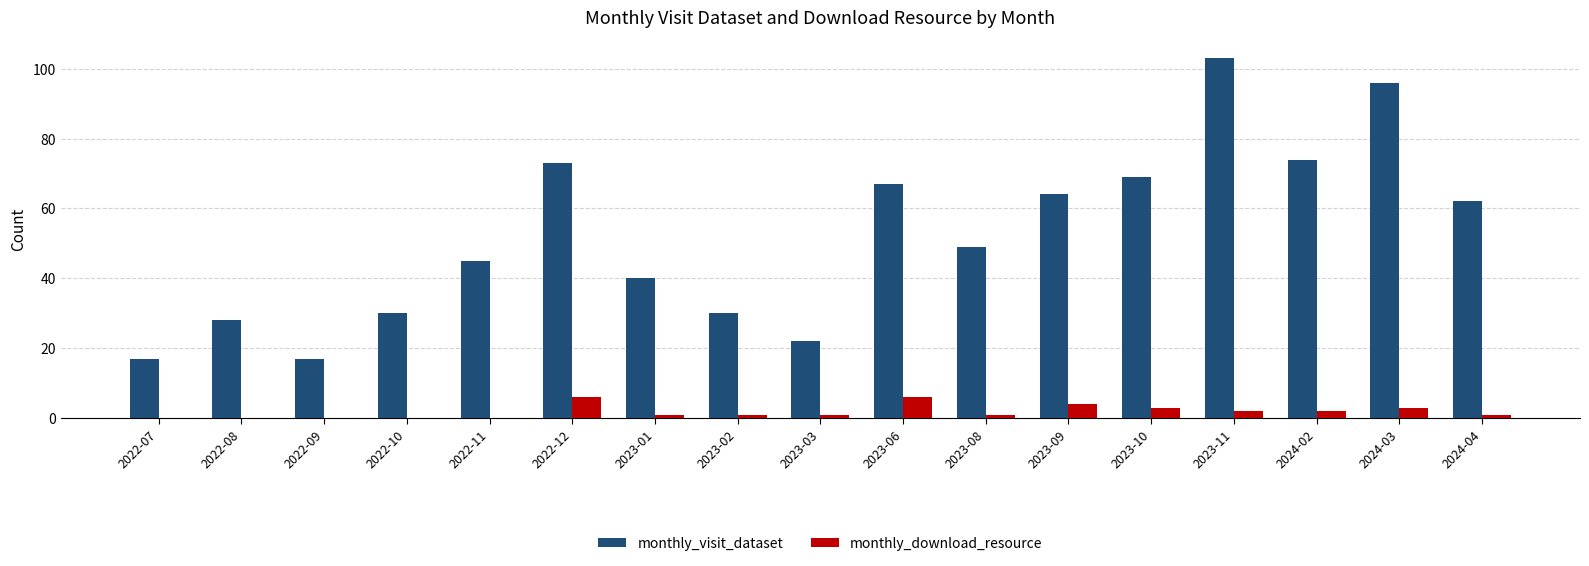

What is the total value across all series at 2022-08?

28